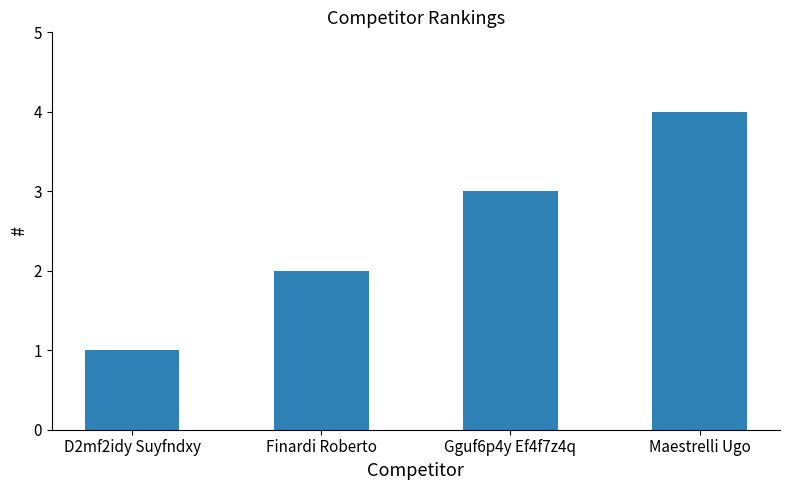

List the labels in order of value, largest first.

Maestrelli Ugo, Gguf6p4y Ef4f7z4q, Finardi Roberto, D2mf2idy Suyfndxy